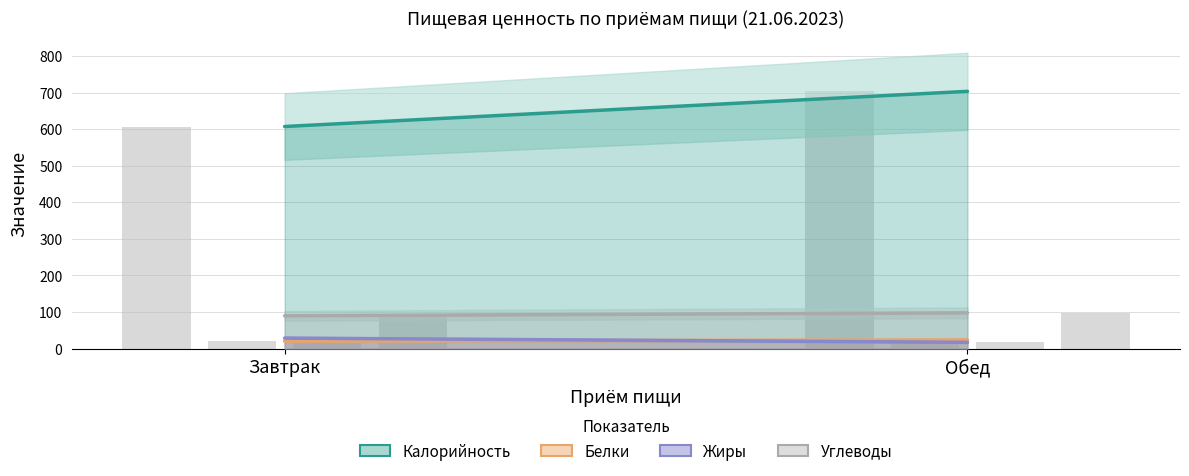

What is the average value of the Белки series?

22.1